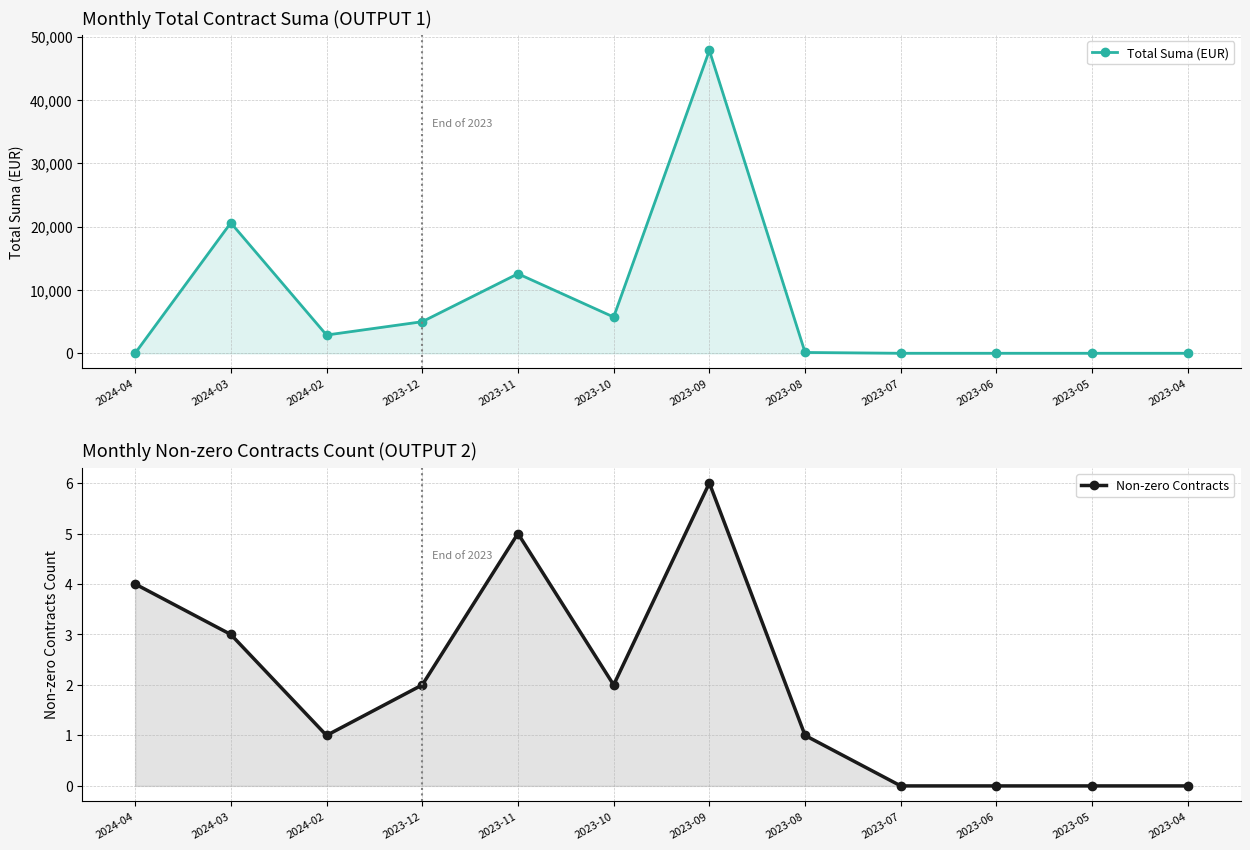

After their last crossing, which series has the higher values: Non-zero Contracts or Total Suma (EUR)?

Total Suma (EUR)